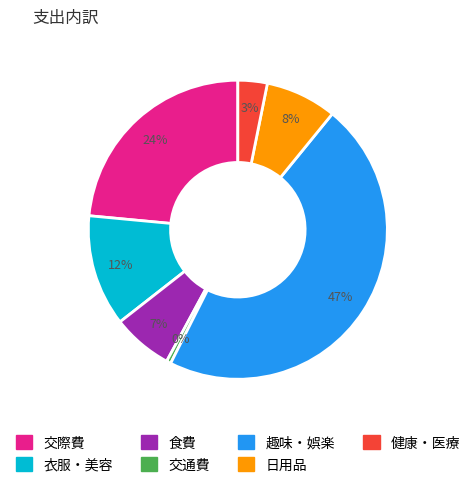

Do 健康・医療 and 日用品 together represent more than half of the pie?

No